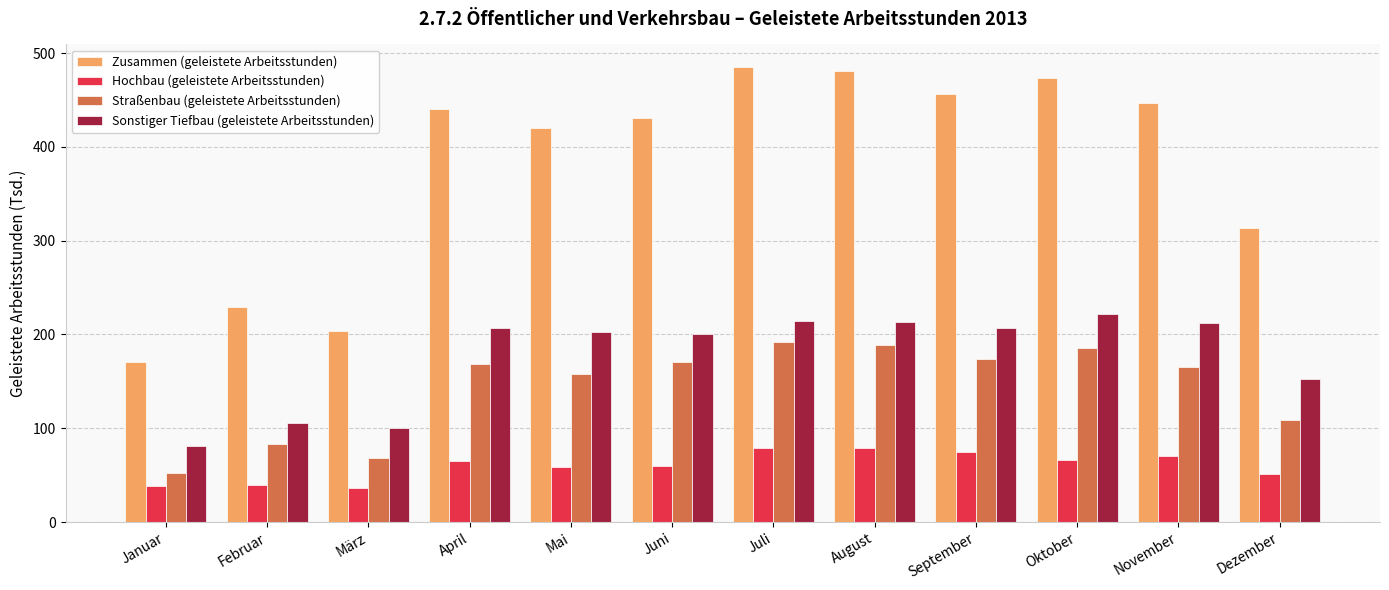

What is the value of the Zusammen (geleistete Arbeitsstunden) bar at the 12th from the left?

313